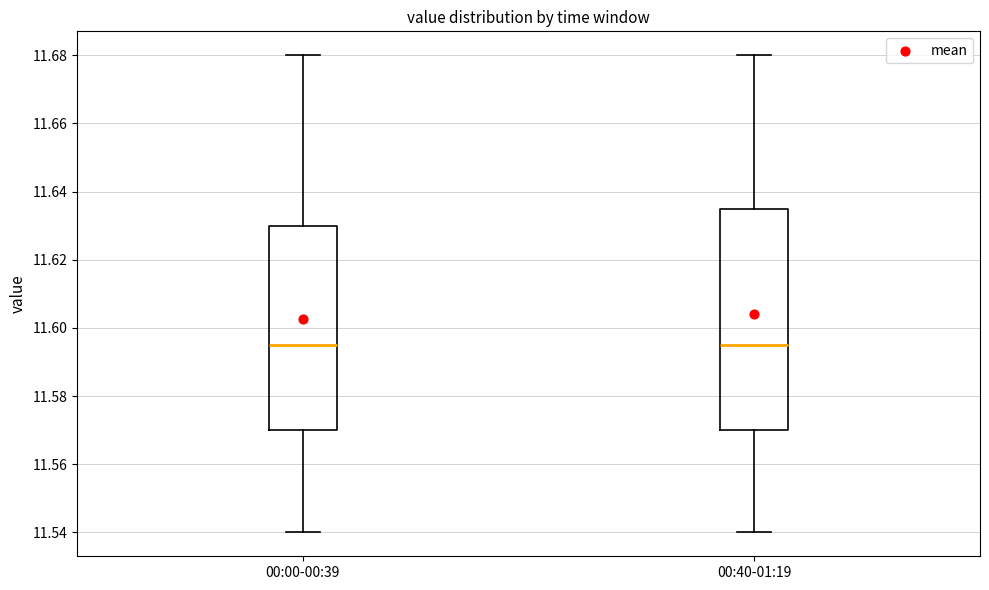

Where does the median line of the box for 00:40-01:19 sit on the y-axis? The values are not printed on the chart, so give them approximately, as read against the axis.

11.596